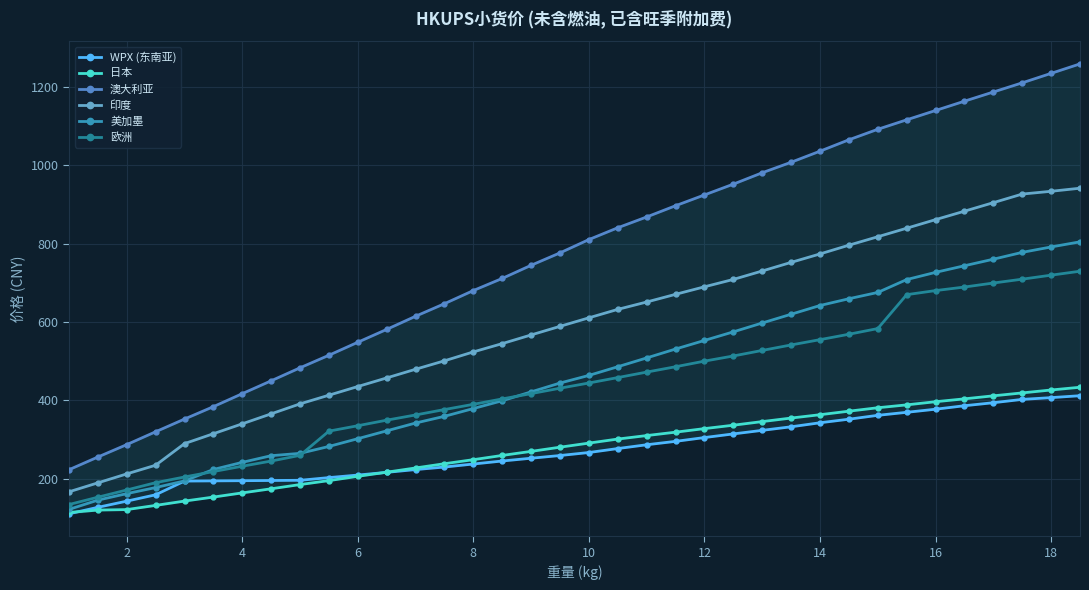

What is the maximum value for 印度?

941.9